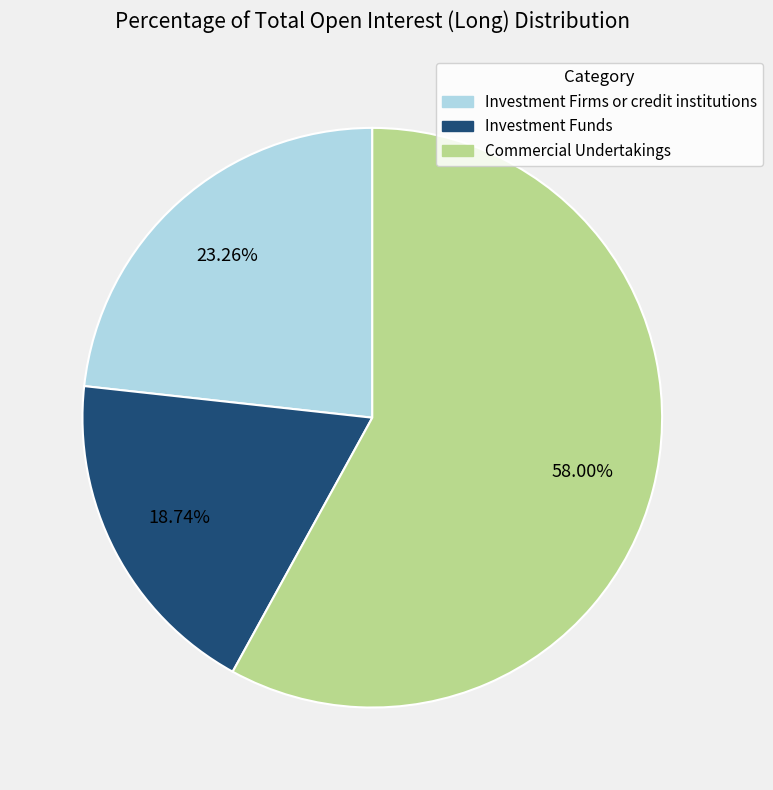

What percentage do Commercial Undertakings and Investment Firms or credit institutions together represent?

81.3%